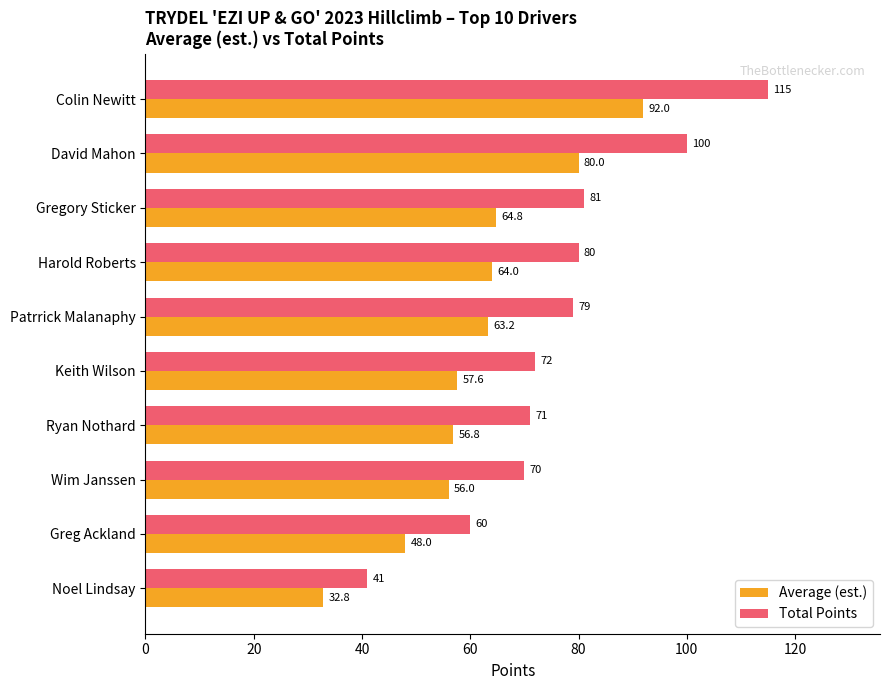

The Average (est.) series shows 46.1 at Noel Lindsay. True or false?

False